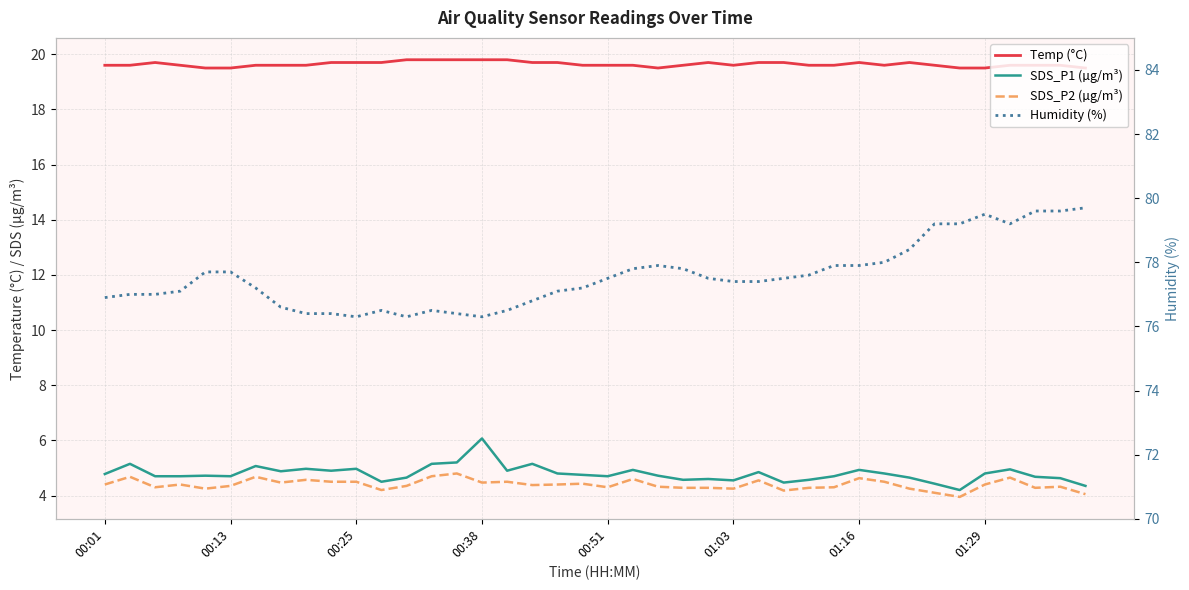

Which series has the largest total across all categories?

Humidity (%)